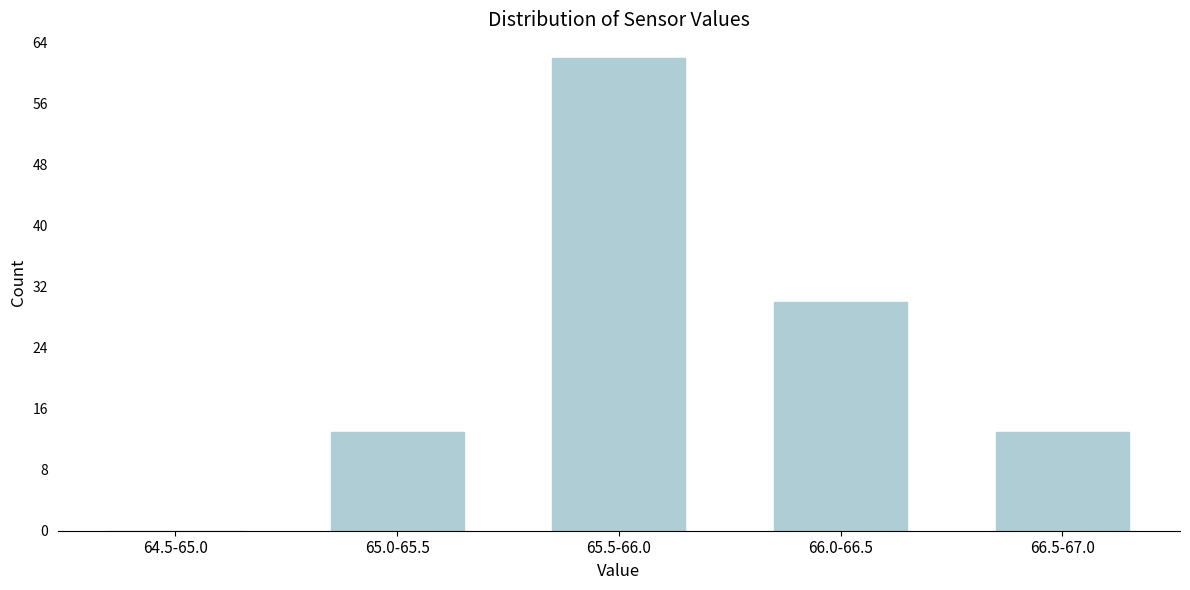

Reading left to right, extract all data points from this chart.

64.5-65.0=0	65.0-65.5=13	65.5-66.0=62	66.0-66.5=30	66.5-67.0=13